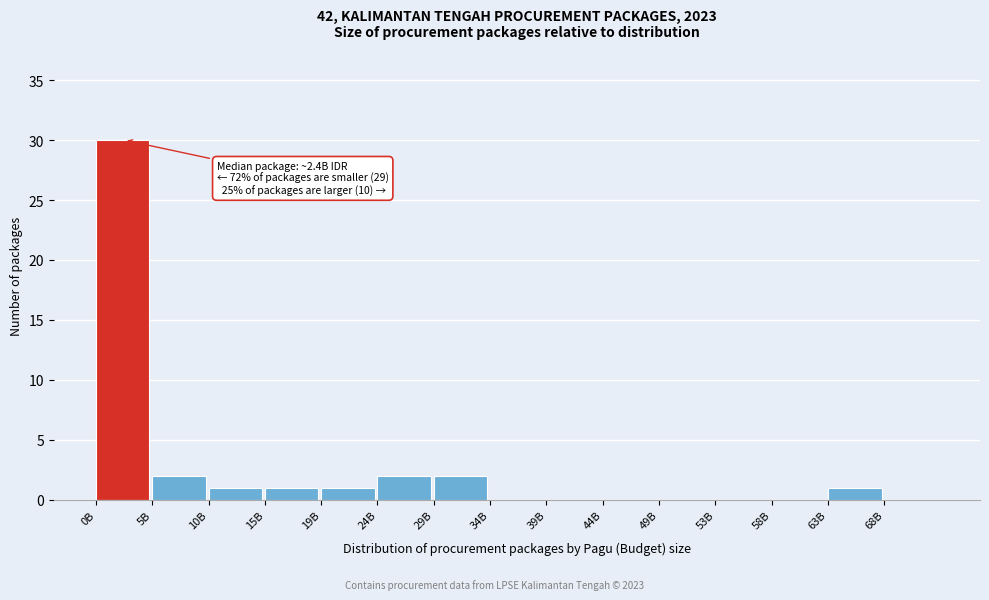

Reading left to right, what are all the values shown in this chart?

0B=30	5B=2	10B=1	15B=1	19B=1	24B=2	29B=2	34B=0	39B=0	44B=0	49B=0	53B=0	58B=0	63B=1	68B=0